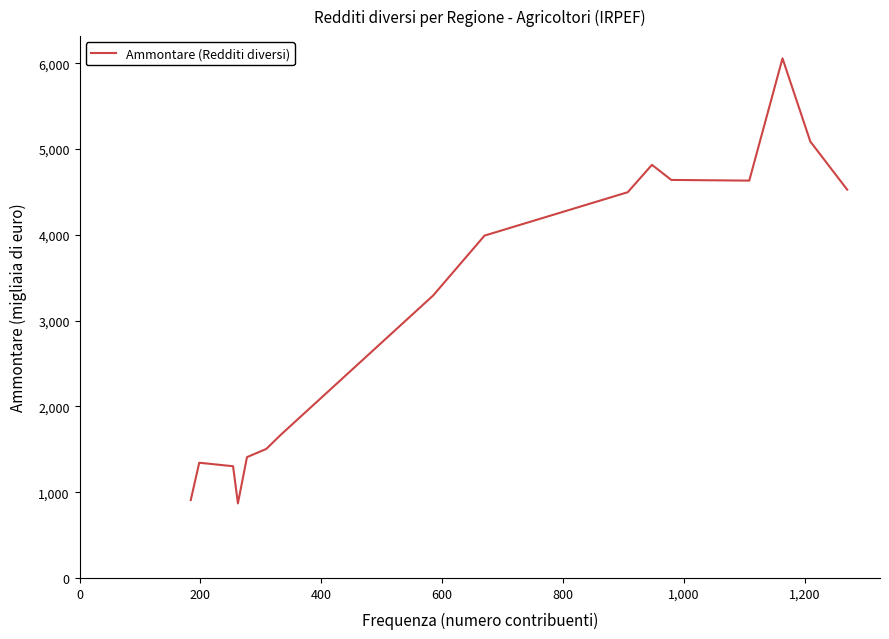

What is the greatest value displayed?

6056